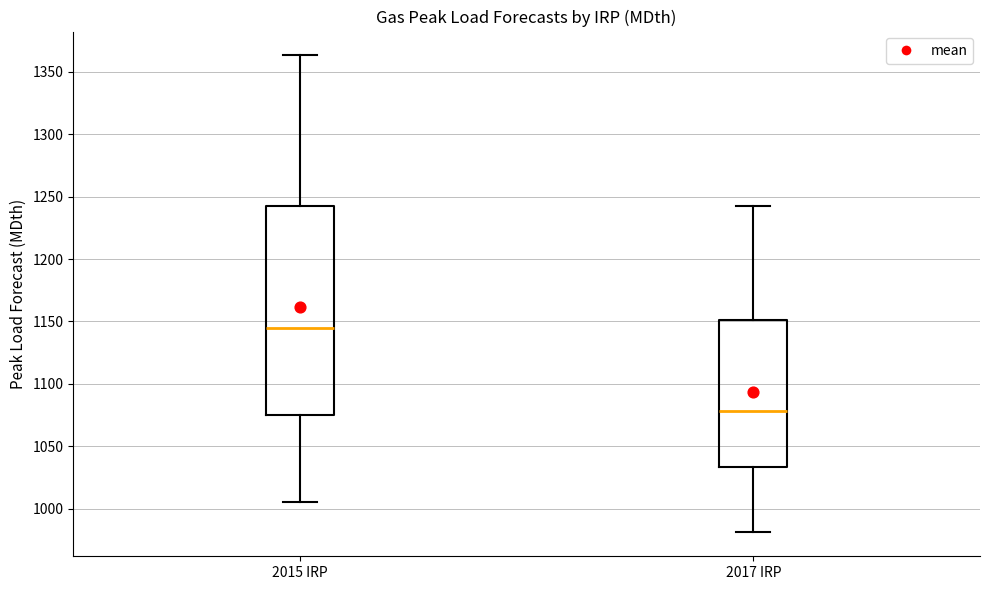

Reading left to right, transcribe this box plot: for each box, give where its median line is, the range the box spans, and where its two whiskers end, as read against the y-axis. The values are not printed on the chart, so give them approximately, as read against the axis.

2015 IRP: median 1145, box 1075 to 1240, whiskers 1005 to 1365
2017 IRP: median 1080, box 1035 to 1150, whiskers 980 to 1245